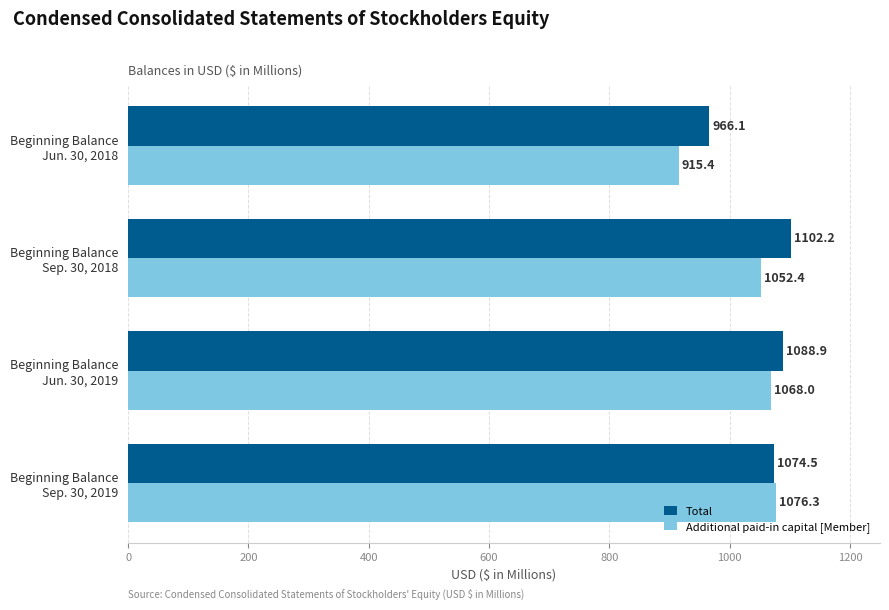

List the labels in order of Additional paid-in capital [Member] value, largest first.

Beginning Balance
Sep. 30, 2019, Beginning Balance
Jun. 30, 2019, Beginning Balance
Sep. 30, 2018, Beginning Balance
Jun. 30, 2018